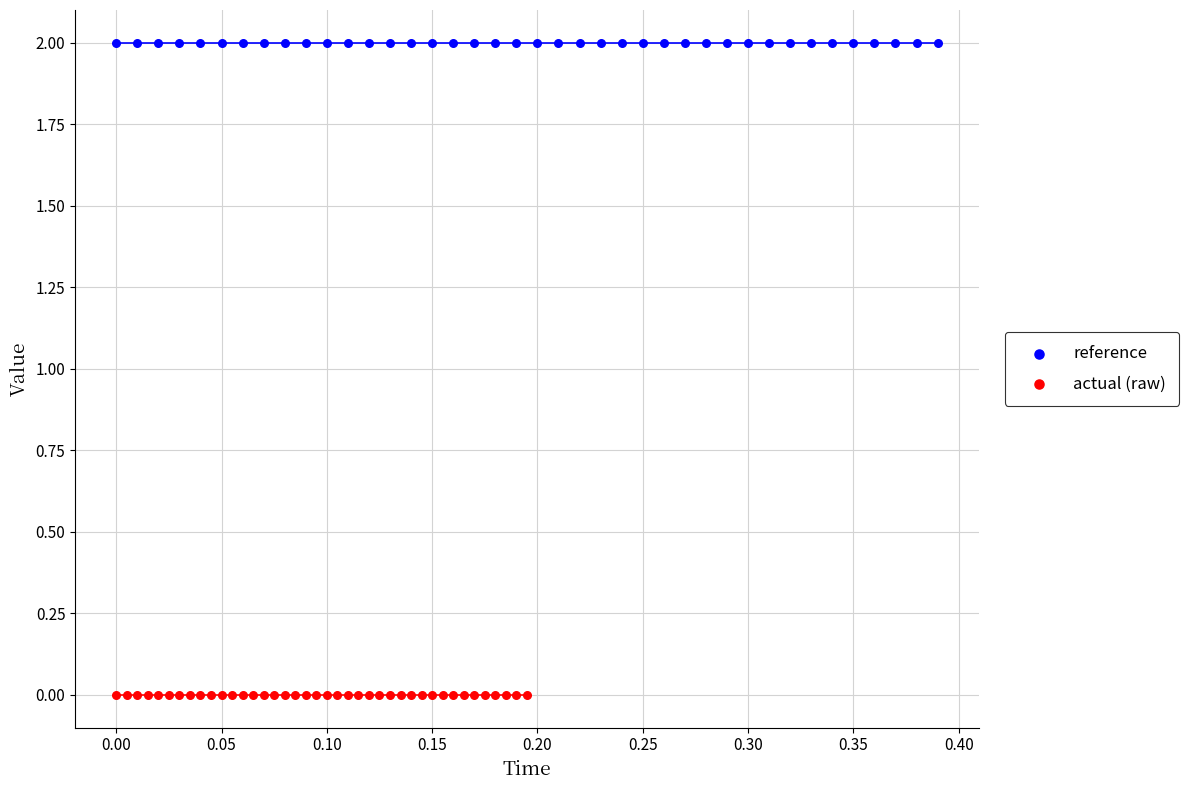

Which series contains the lowest Y value?

actual (raw)